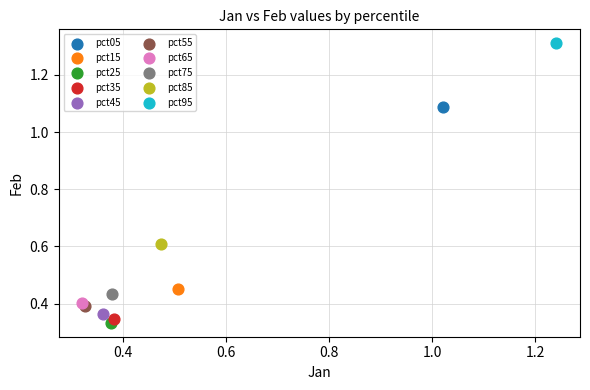

Which series reaches the minimum Y coordinate?

pct25